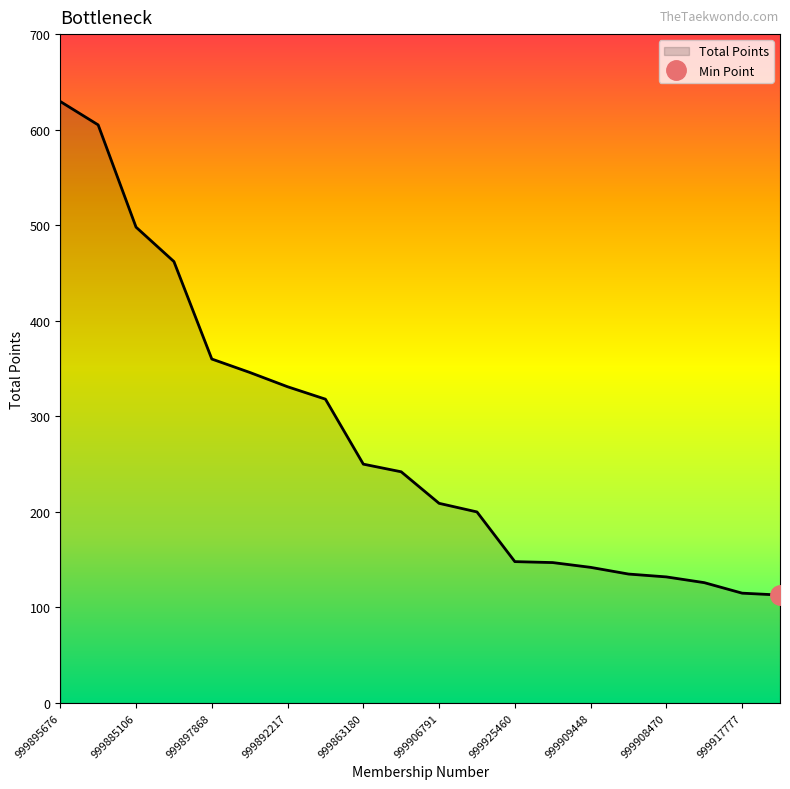

The chart shows a value of 77.1 at 999917950. True or false?

False